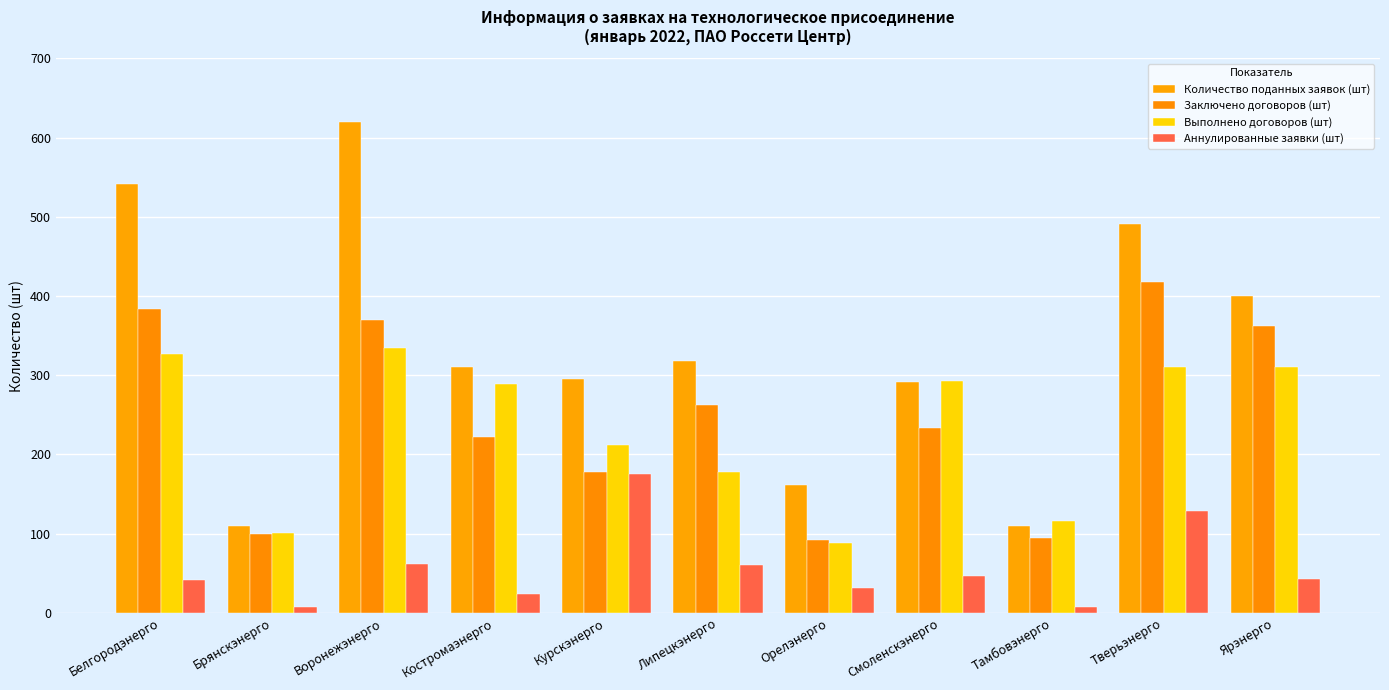

List the labels in order of Выполнено договоров (шт) value, largest first.

Воронежэнерго, Белгородэнерго, Тверьэнерго, Ярэнерго, Смоленскэнерго, Костромаэнерго, Курскэнерго, Липецкэнерго, Тамбовэнерго, Брянскэнерго, Орелэнерго